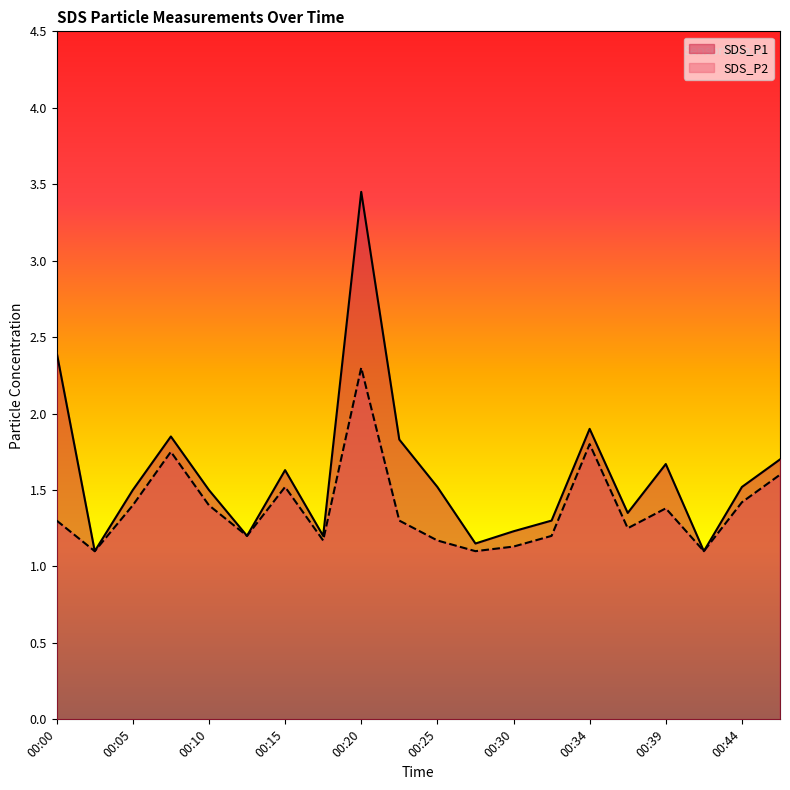

The value of SDS_P2 at 00:30 is 0.7. True or false?

False